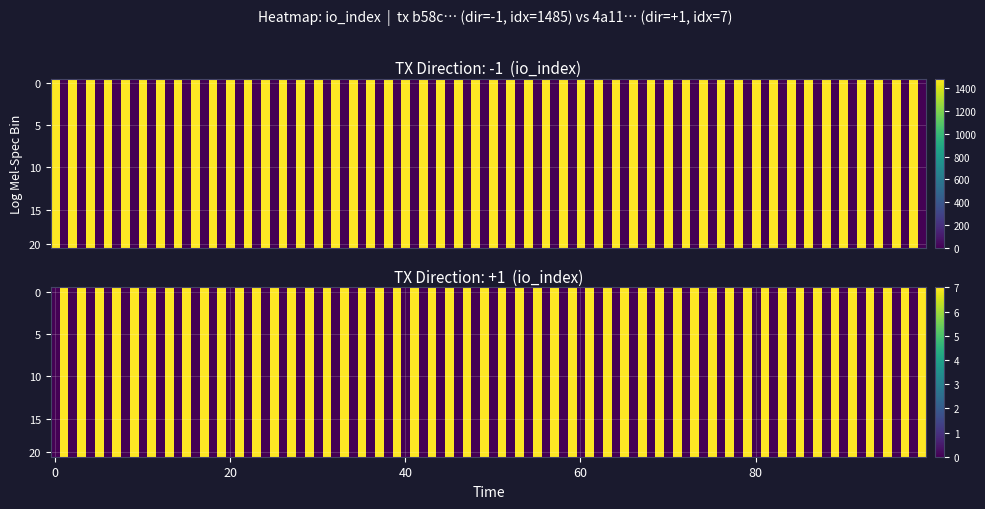

Is it true that b58c1c3582ed78f3435f79e39ec02f0102ad5ef equals -1 at direction?

True